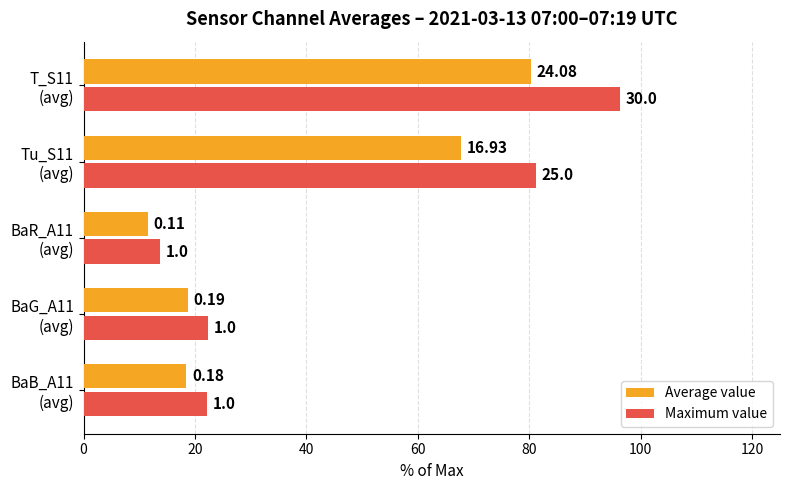

What is the sum of all Maximum value values?

235.9